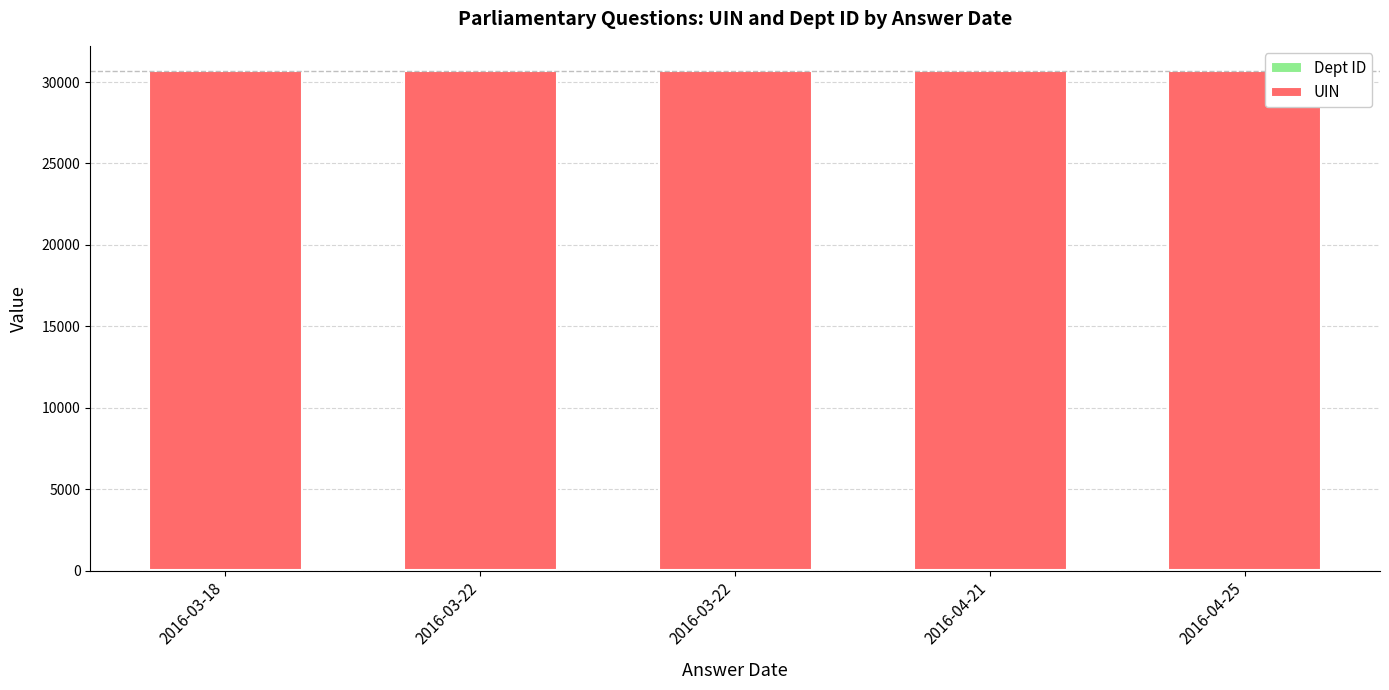

Rank the series at 2016-04-21 from highest to lowest value.

UIN, Dept ID